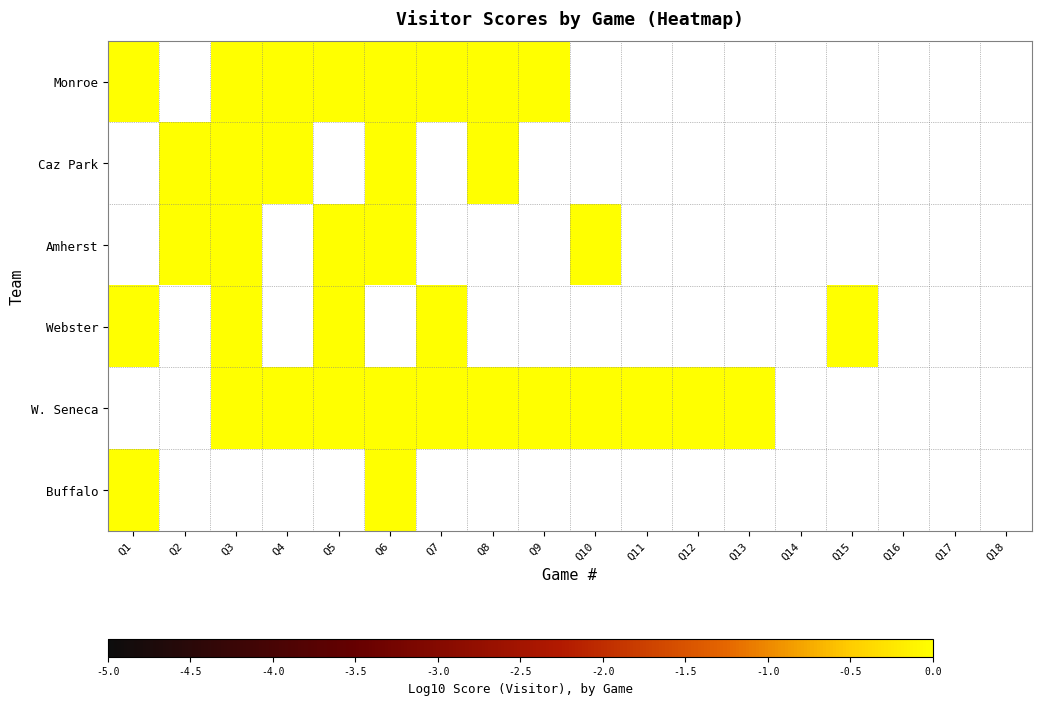

At which category is the sum across all series the highest?

Q3